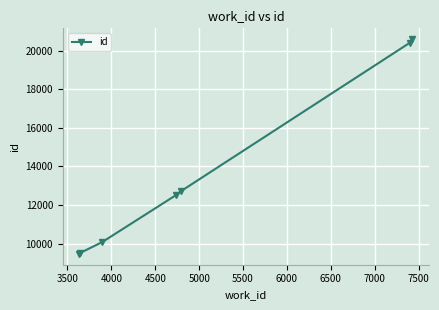

How many lines are shown in the chart?

1